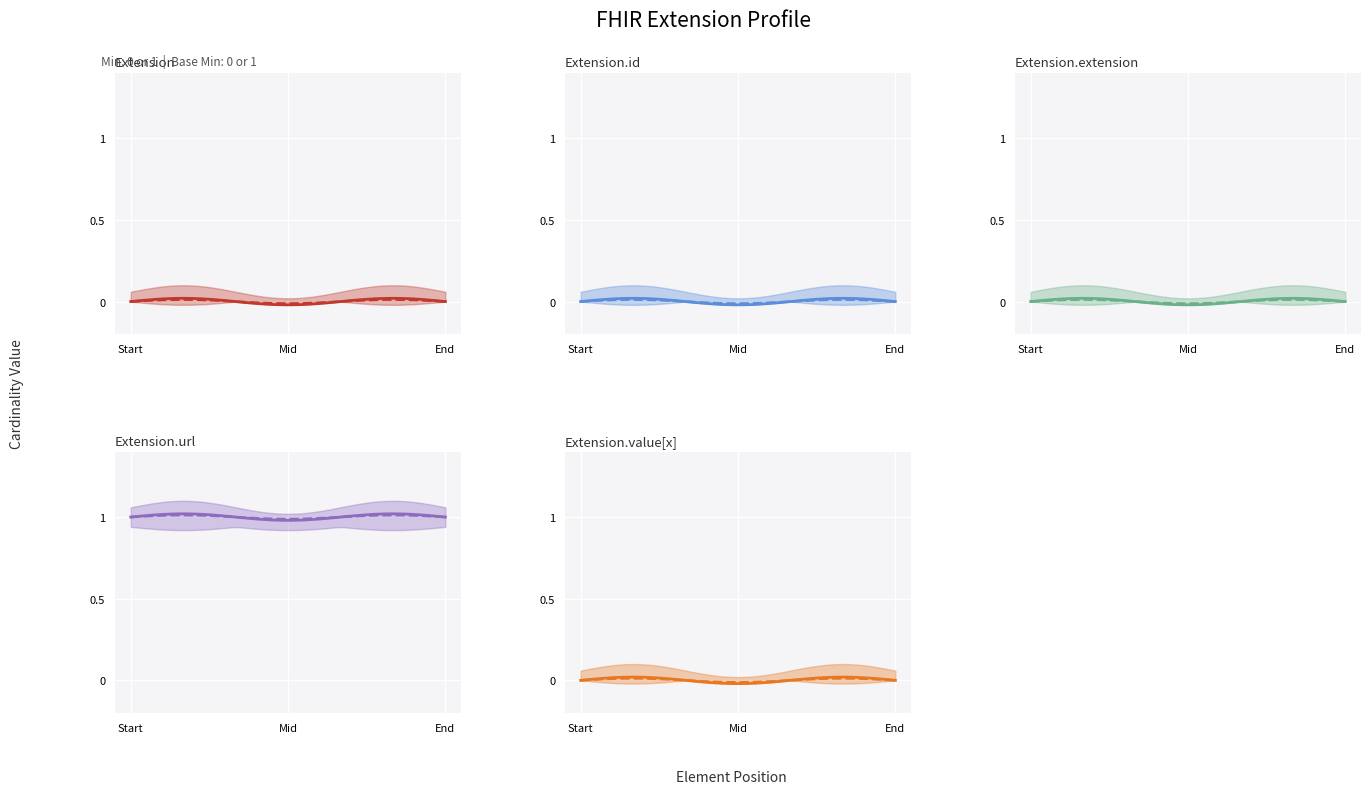

How many data points in Base Min are above 0?

1